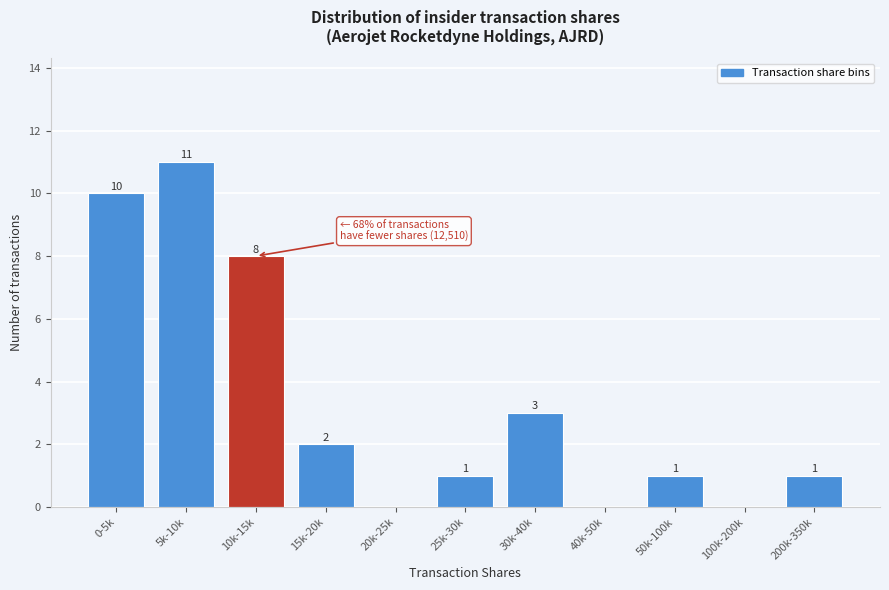

Reading left to right, list all the values displayed in this chart.

0-5k=10	5k-10k=11	10k-15k=8	15k-20k=2	20k-25k=0	25k-30k=1	30k-40k=3	40k-50k=0	50k-100k=1	100k-200k=0	200k-350k=1